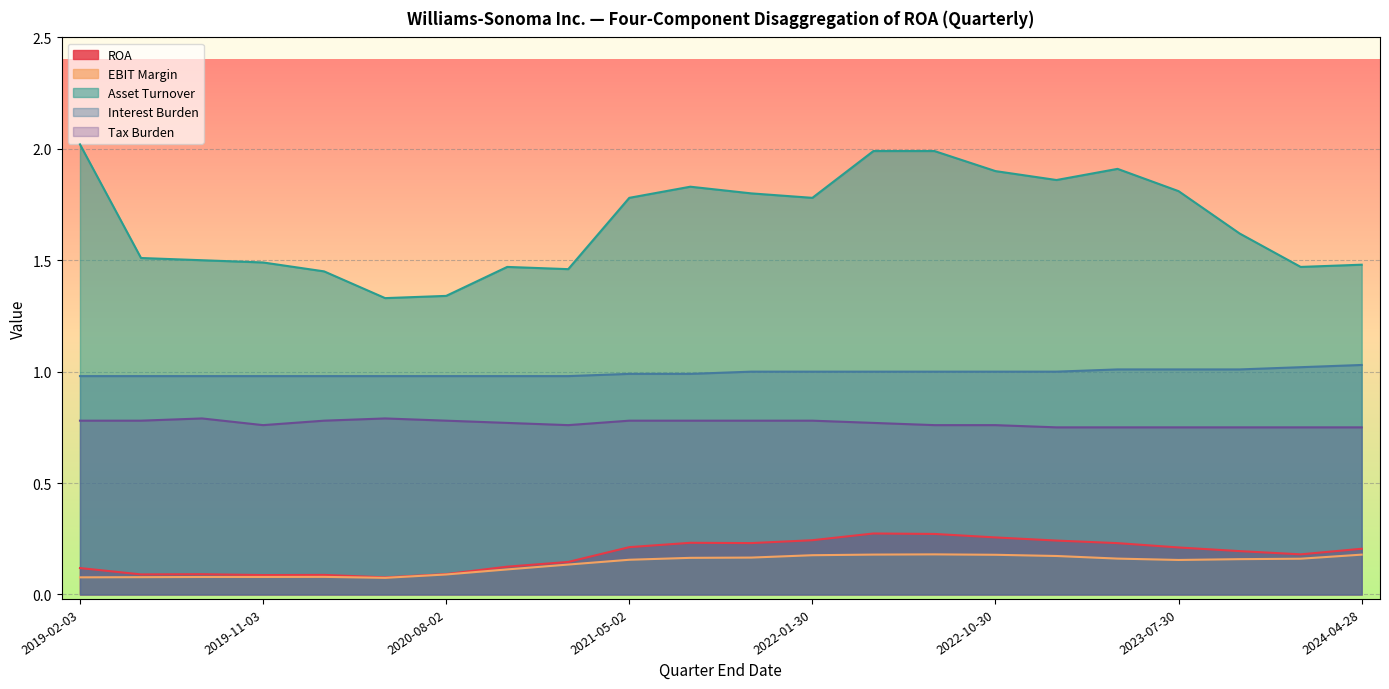

What is the value of the Interest Burden point at the 15th from the left?

1.0